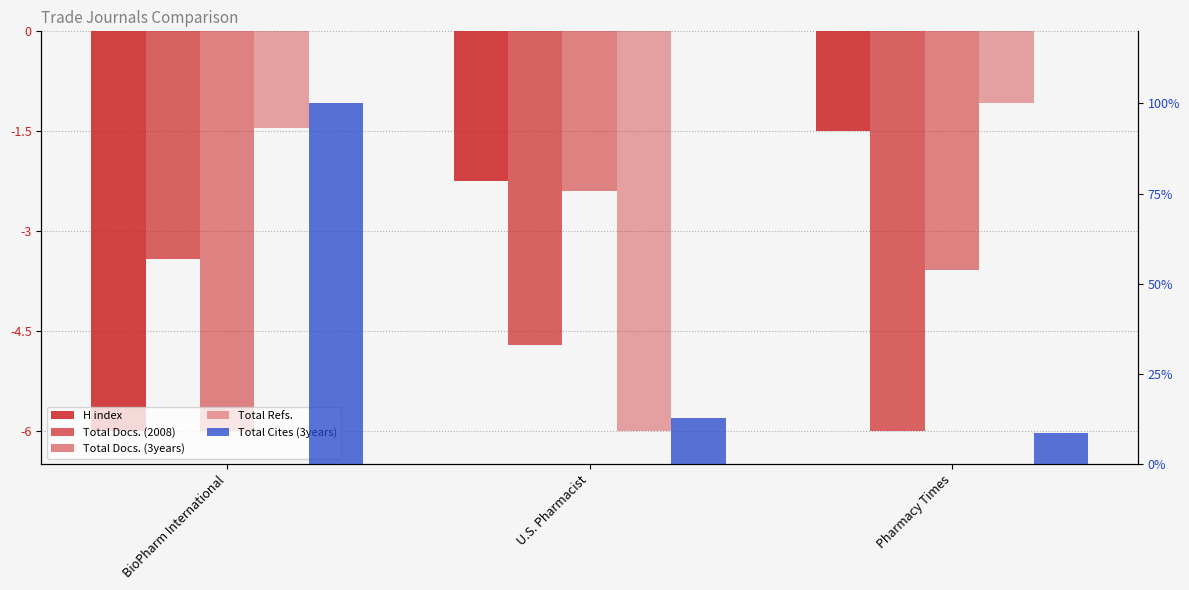

At which label does H index first exceed -2?

Pharmacy Times